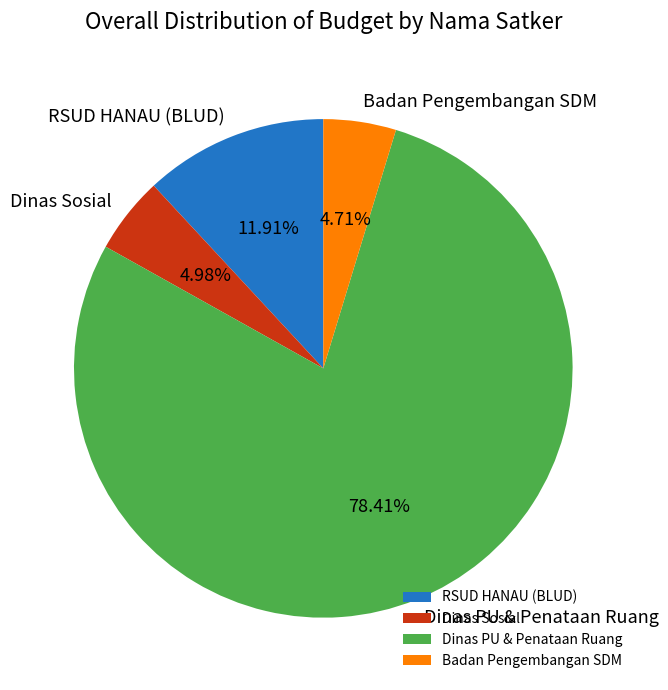

Is Dinas PU & Penataan Ruang the majority of the pie?

Yes